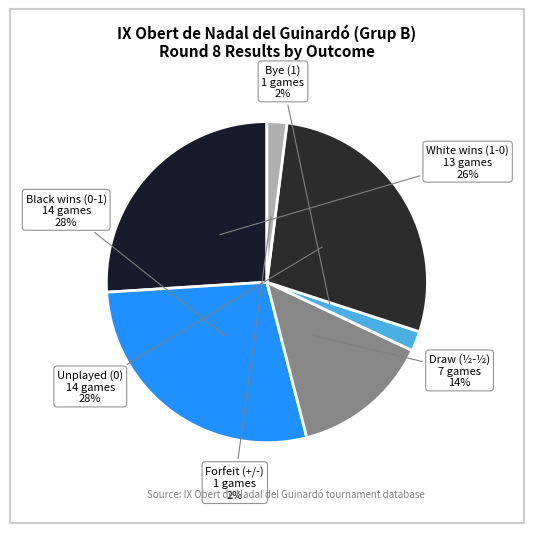

How many slices are in this pie chart?

6